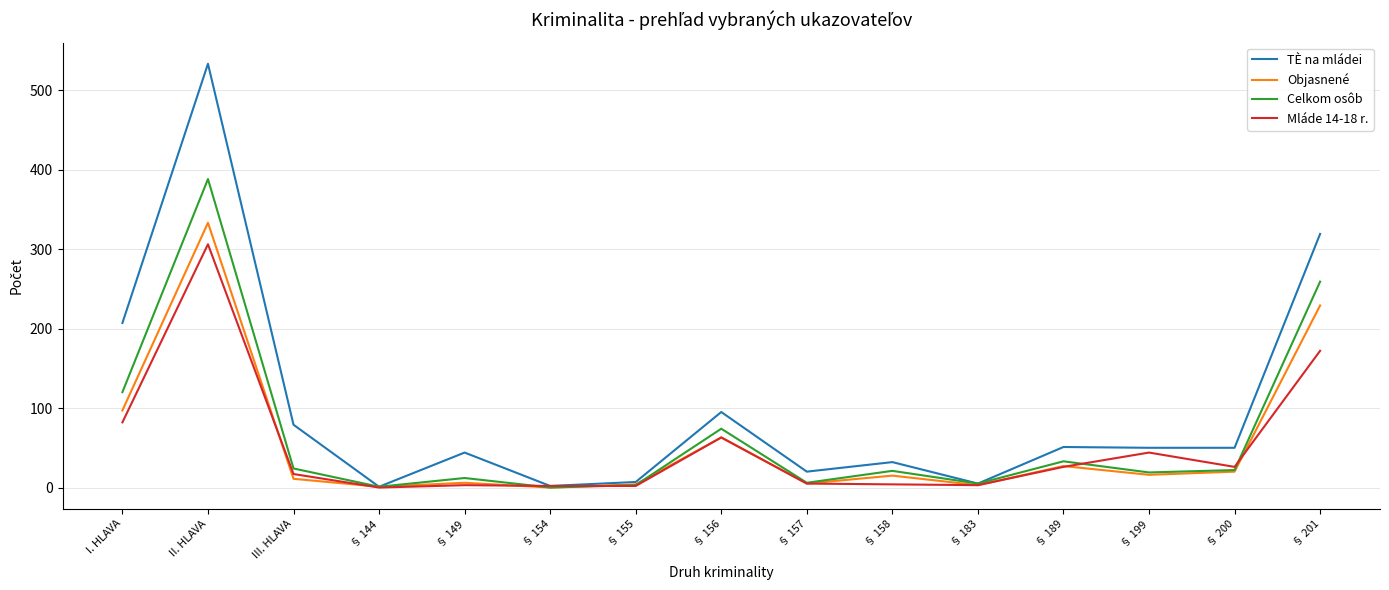

List the series in order of their peak value, lowest first.

Mláde 14-18 r., Objasnené, Celkom osôb, TÈ na mládei